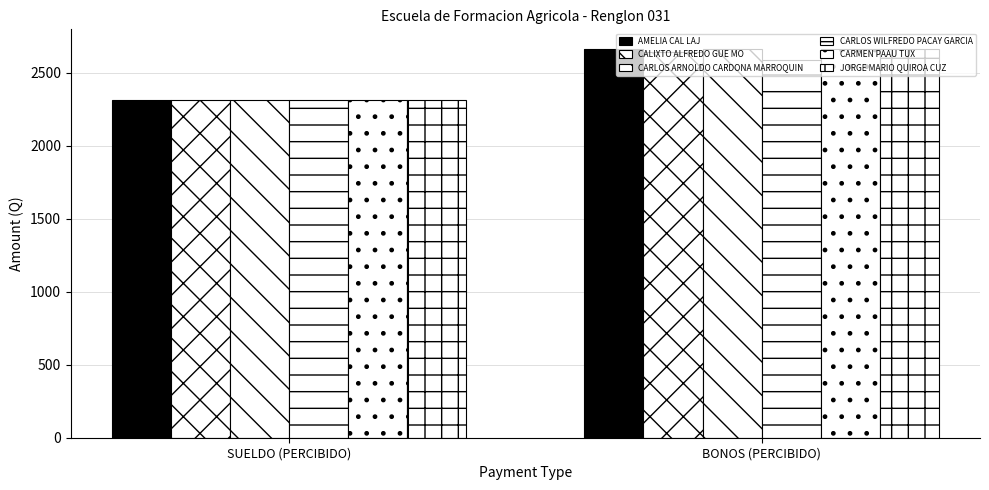

At which category does the chart reach its peak across all series?

BONOS (PERCIBIDO)